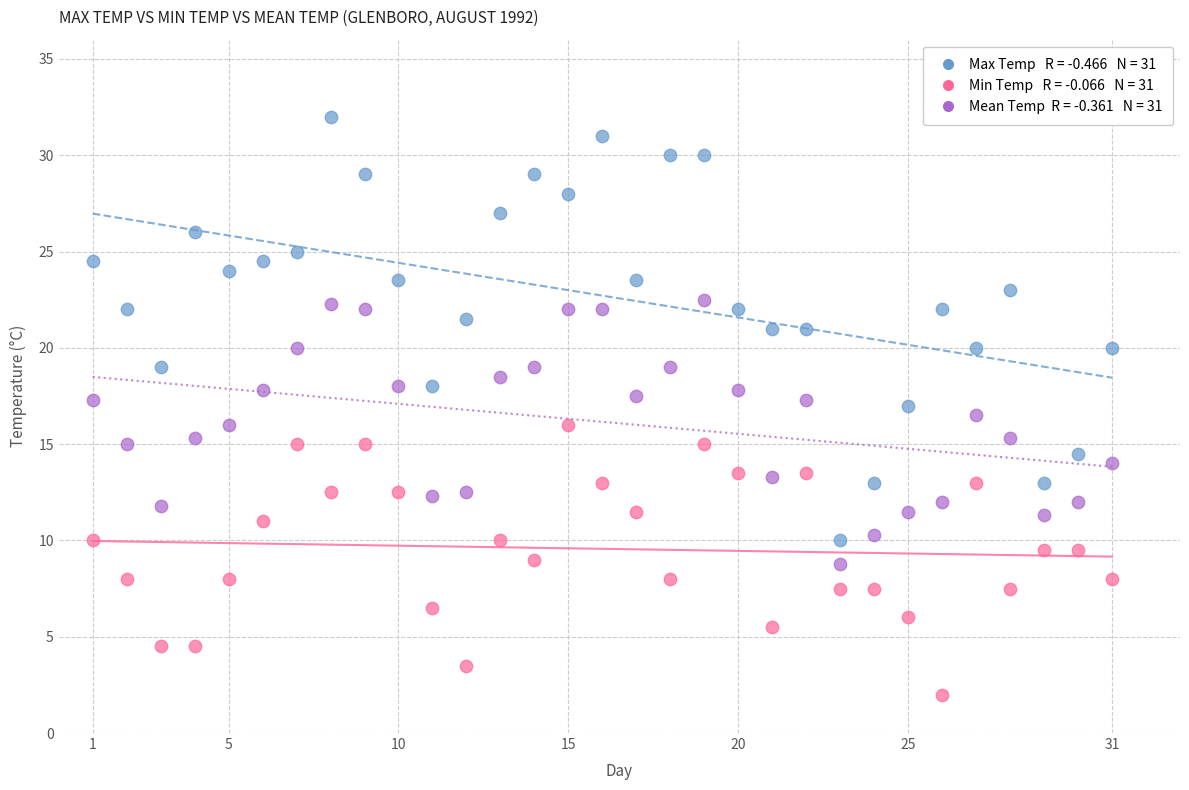

Across all data points, what is the range of Y values (max minus min)?

30.0